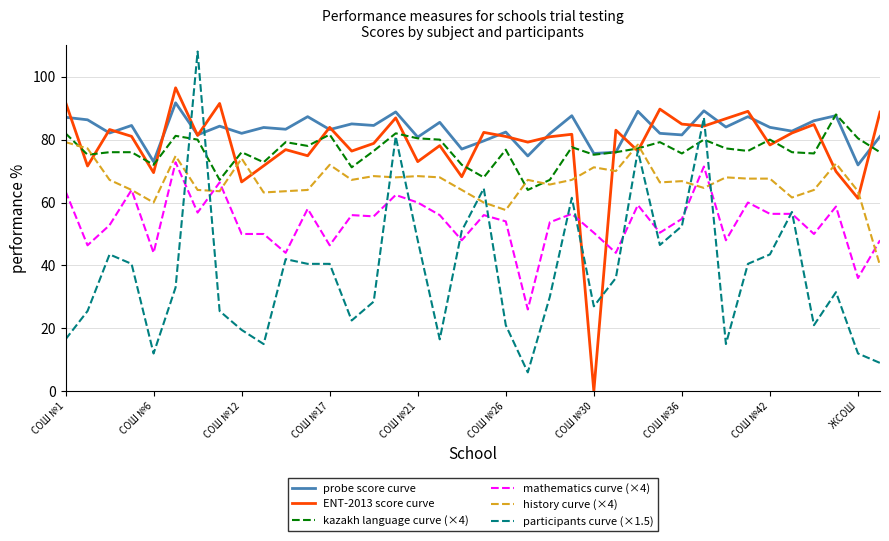

What is the minimum value for history curve (×4)?

40.0